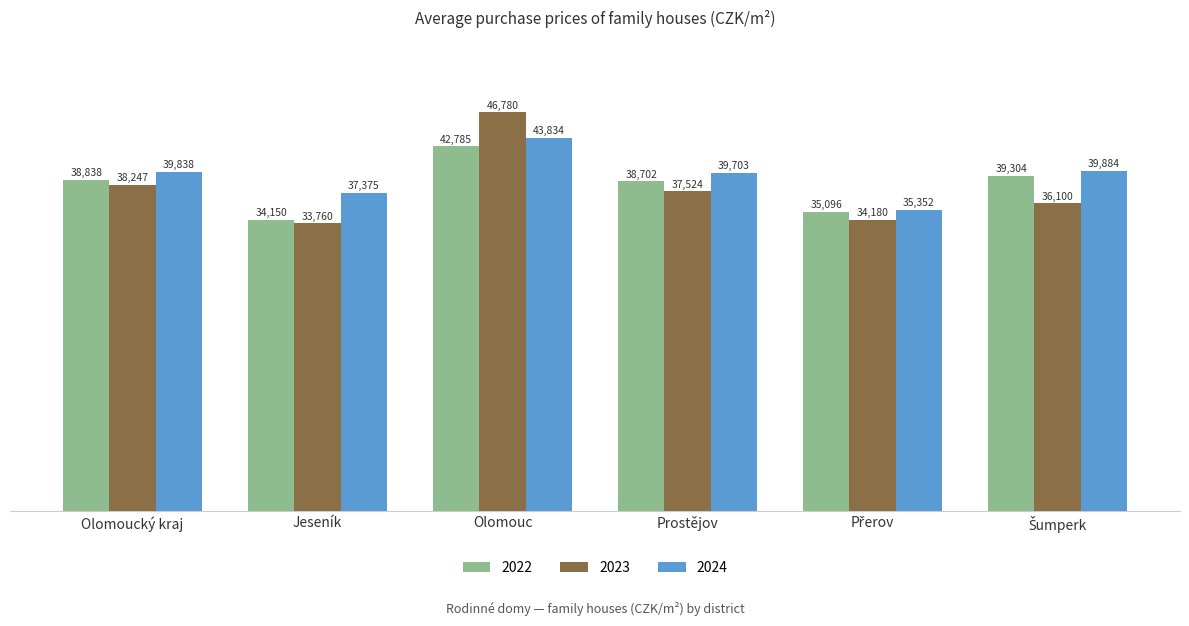

Which series has the largest total across all categories?

2024